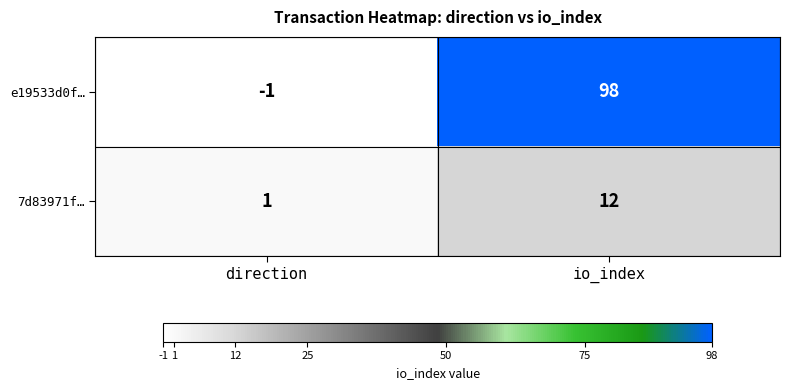

How many data points does each series have?

2